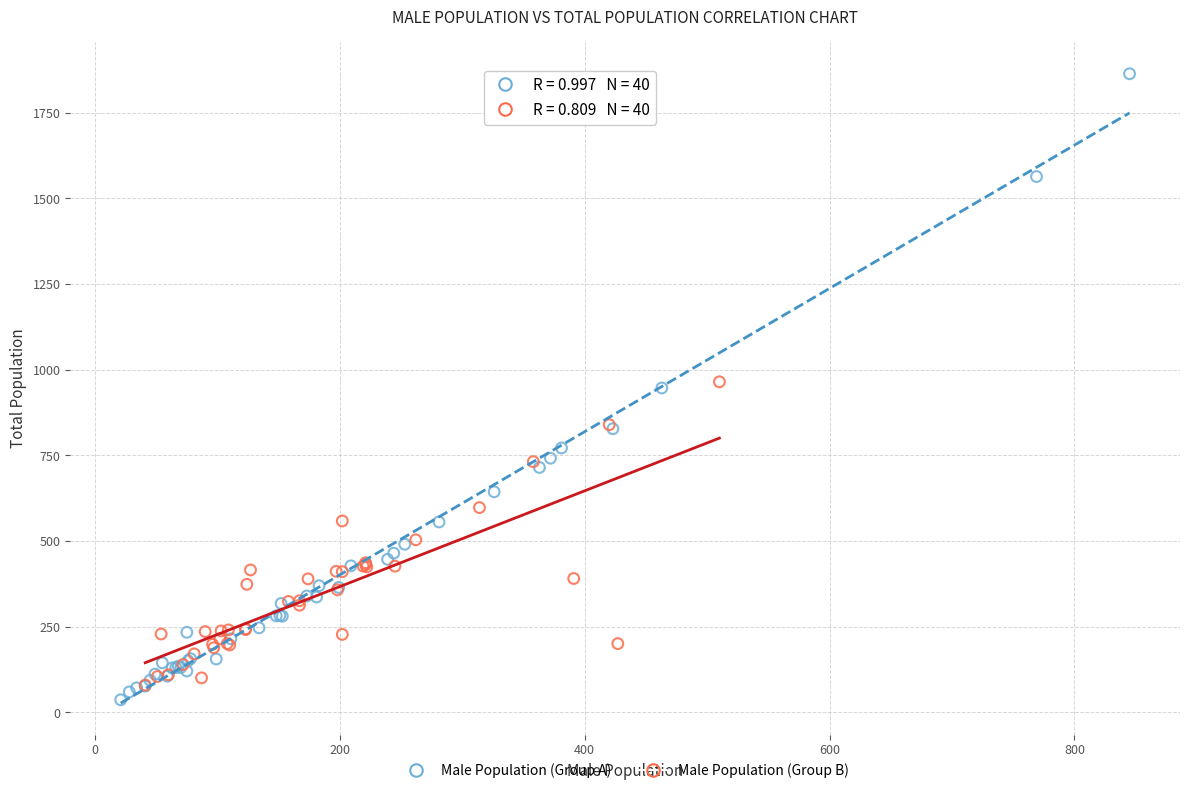

Which series contains the highest Y value?

Male Population (Group A)